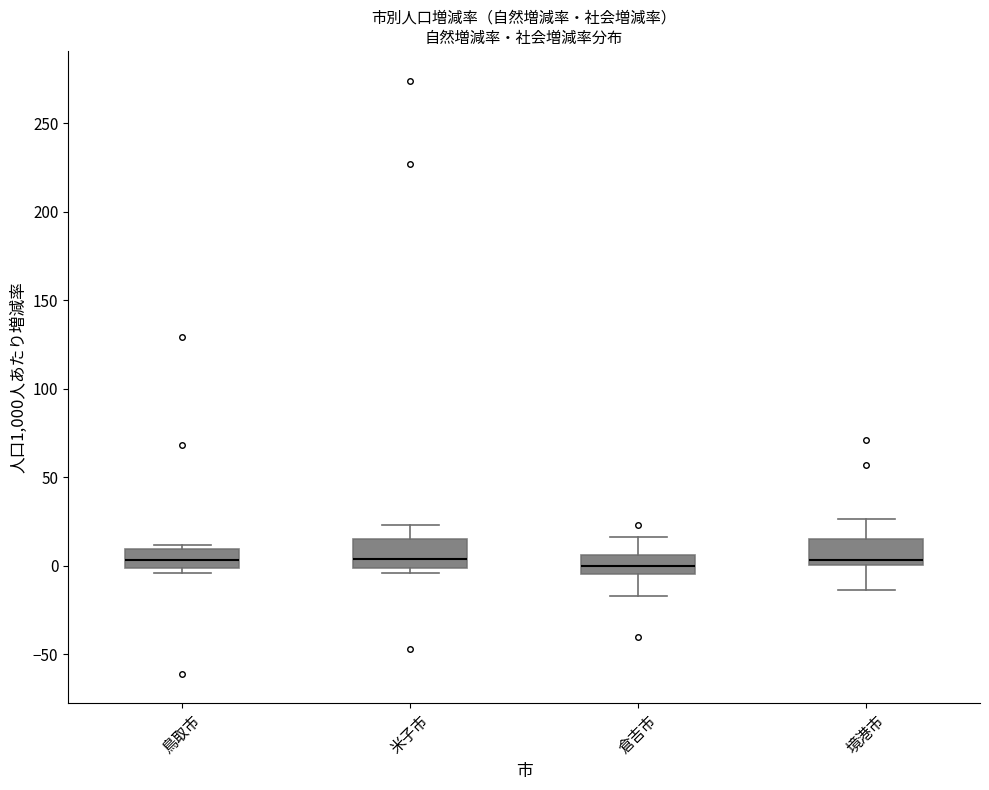

Reading left to right, read every box against the y-axis: the position of its median line, the range the box covers, and the ends of its whiskers. The values are not printed on the chart, so give them approximately, as read against the axis.

鳥取市: median 5, box 0 to 10, whiskers -5 to 10 (just above the box's upper edge)
米子市: median 5, box 0 to 15, whiskers -5 to 25
倉吉市: median 0, box -5 to 5, whiskers -15 to 15
境港市: median 5, box 0 to 15, whiskers -15 to 25